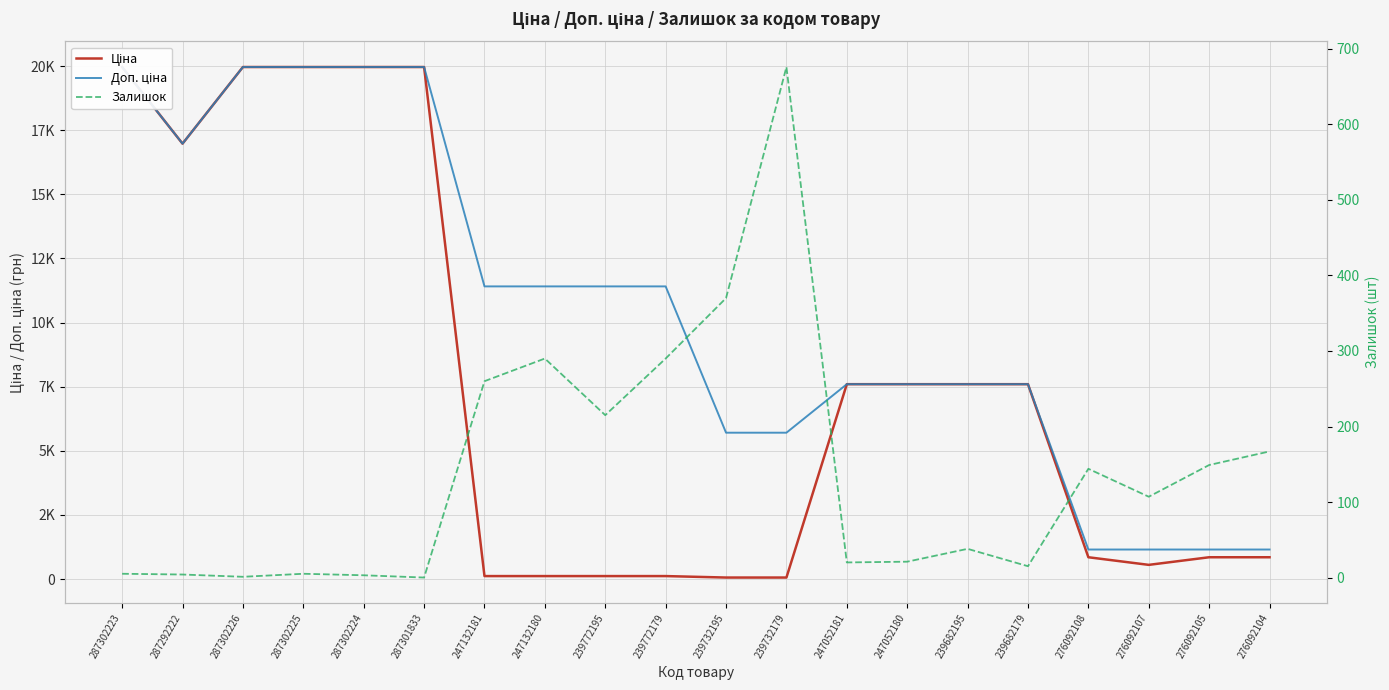

True or false: Залишок and Доп. ціна intersect in this chart.

False